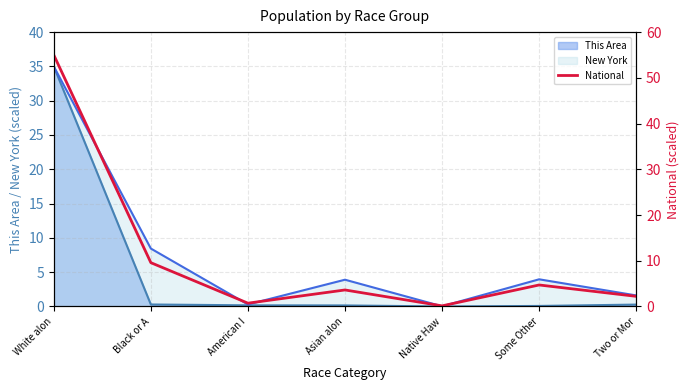

How many data points are less than 3?

3